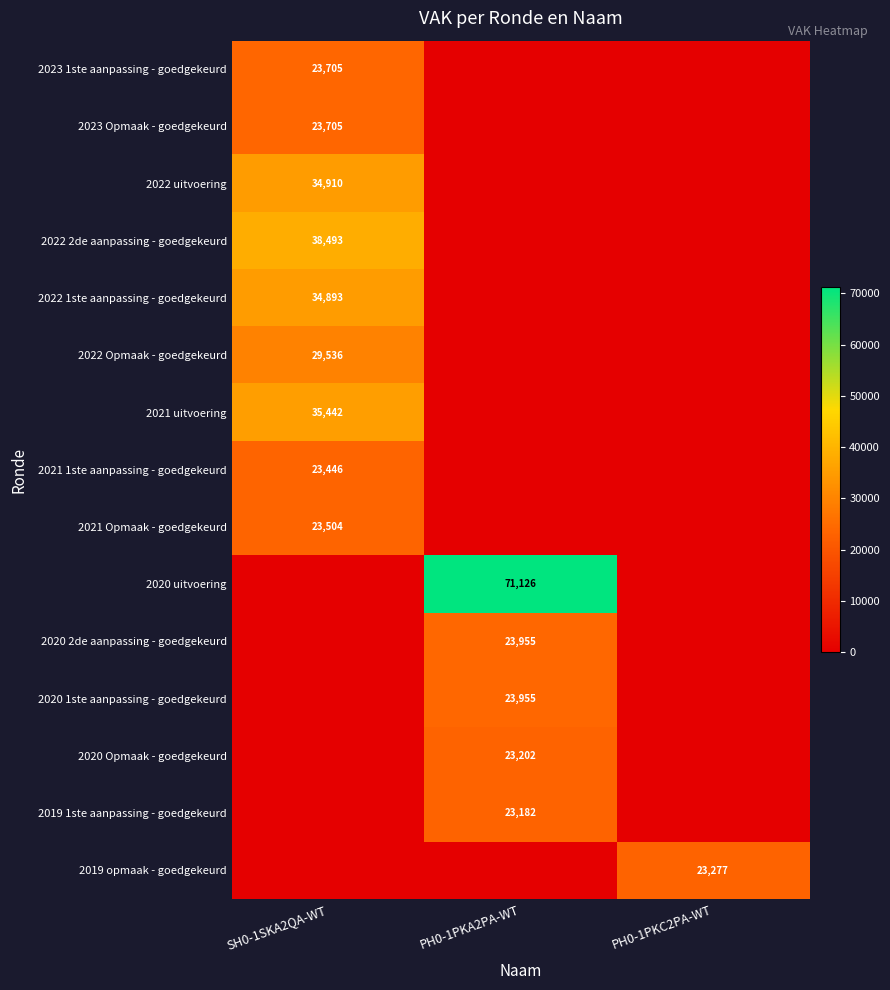

Is the value of 2020 1ste aanpassing - goedgekeurd at PH0-1PKA2PA-WT greater than the value of 2020 Opmaak - goedgekeurd at PH0-1PKA2PA-WT?

Yes